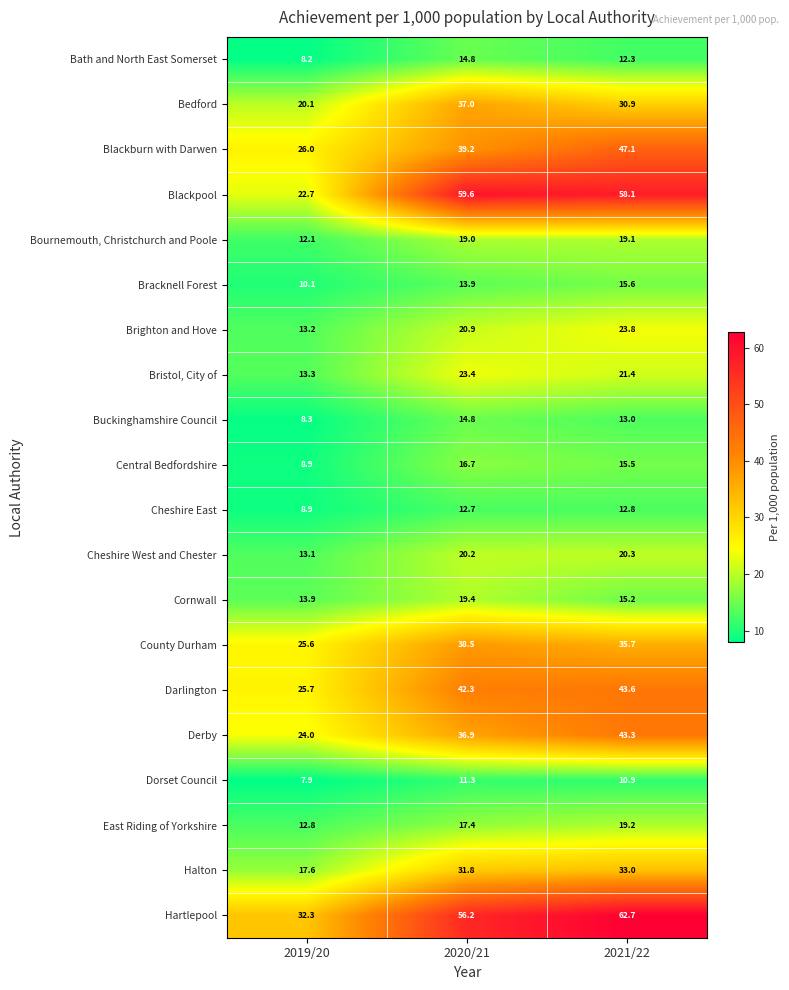

What is the difference between the Blackburn with Darwen values at 2019/20 and 2021/22?

21.1